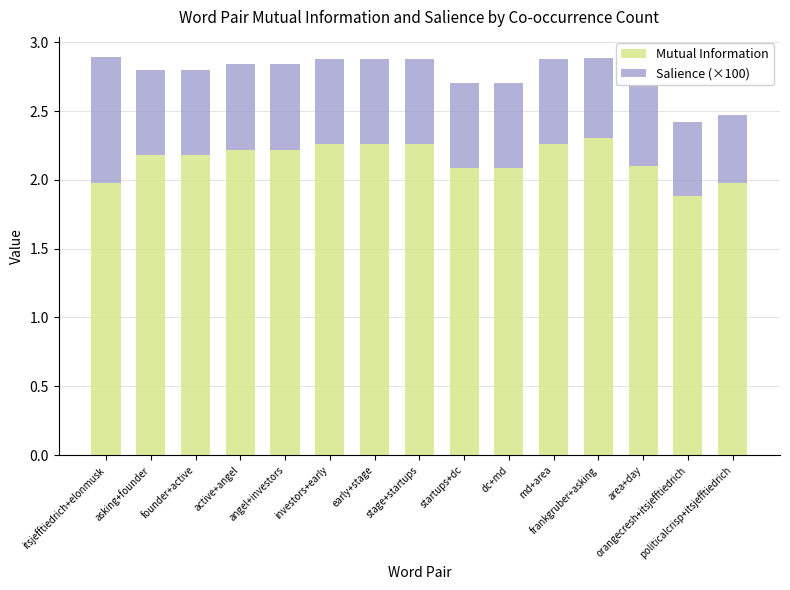

What is the minimum value for Mutual Information?

1.9